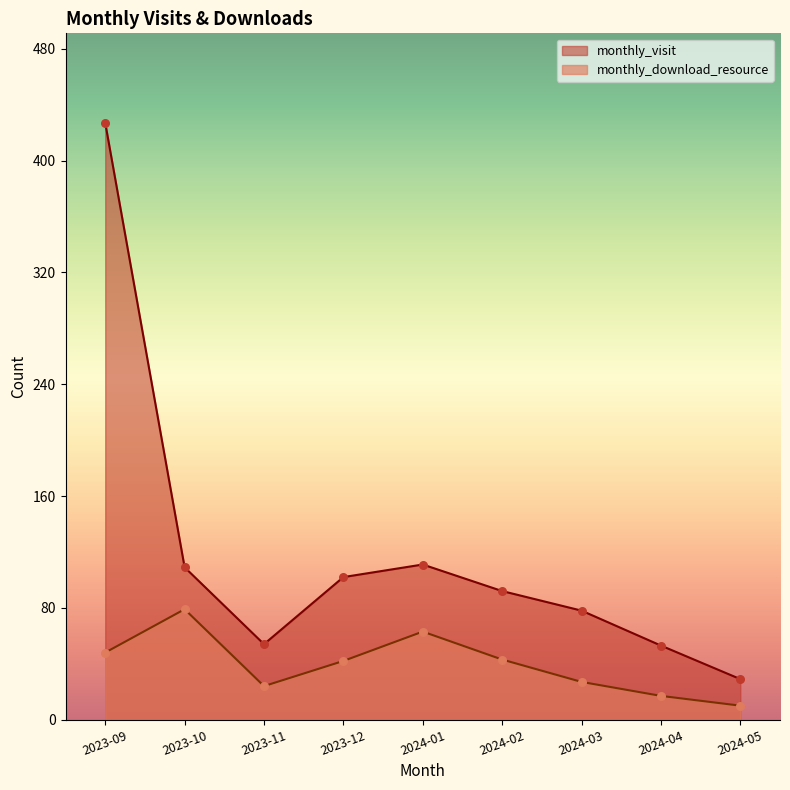

At how many categories does at least one series exceed 260?

1